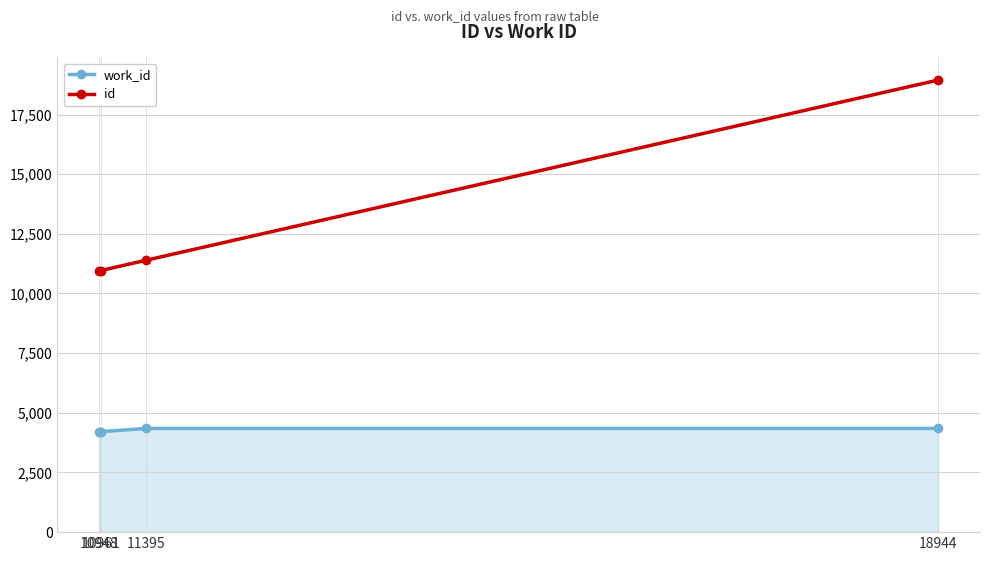

What is the sum of all work_id values?

17114